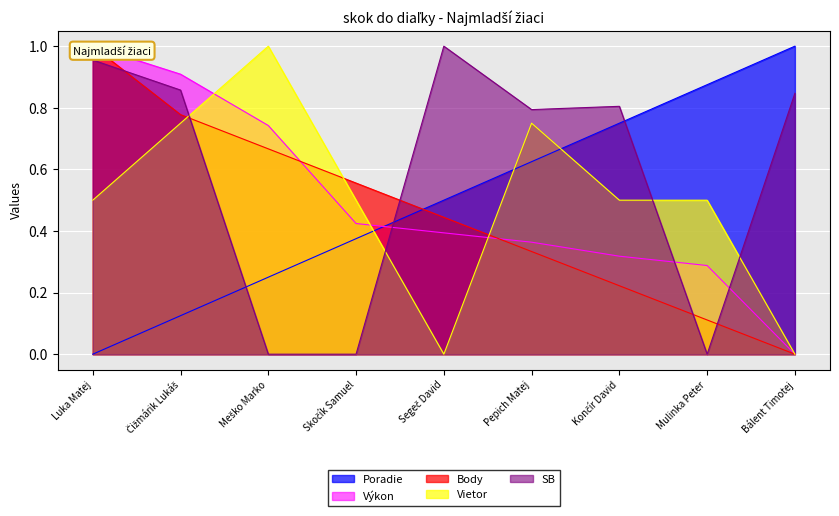

At which label does Výkon reach its peak?

Luka Matej